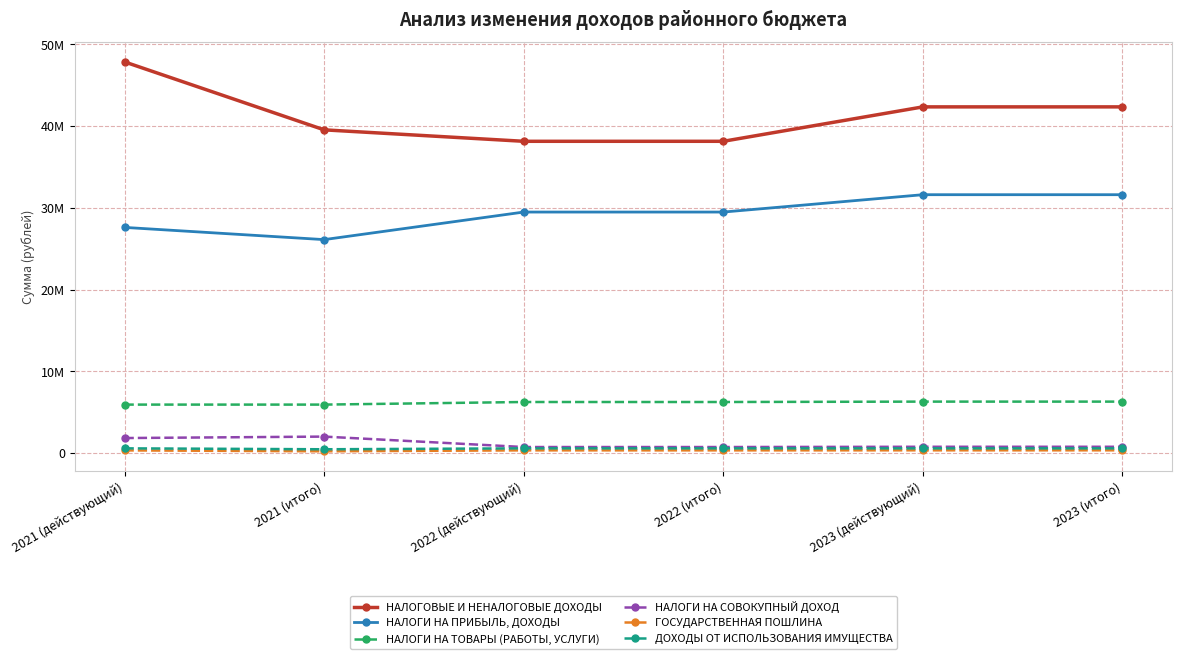

At which label does ГОСУДАРСТВЕННАЯ ПОШЛИНА first exceed 335000?

2023 (действующий)